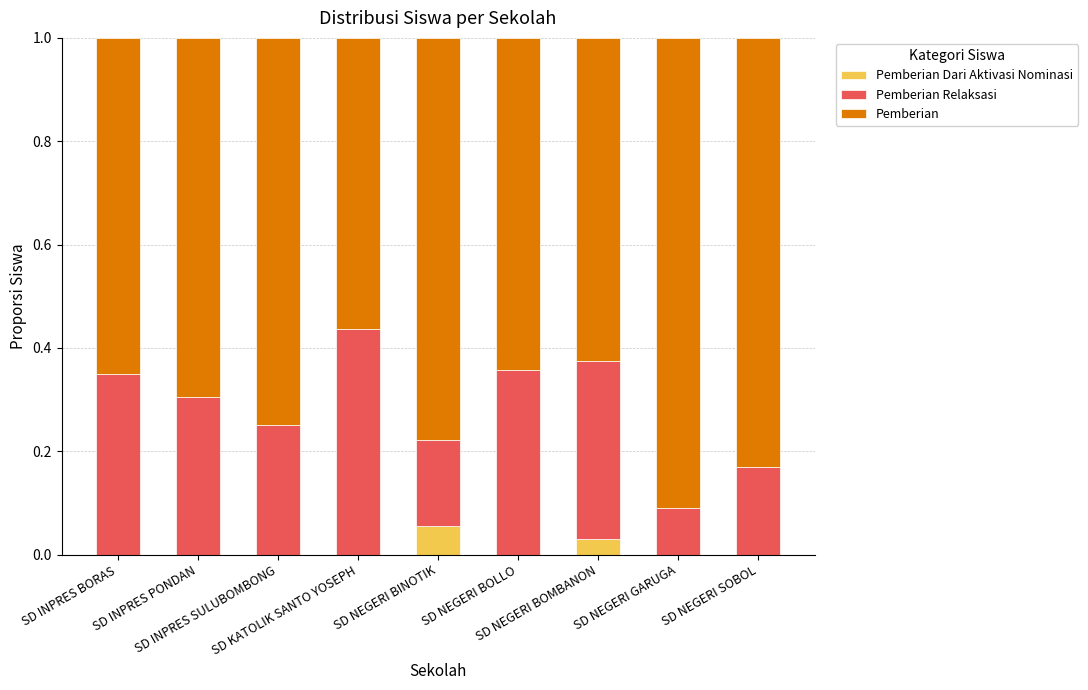

What are all the series names shown in the legend?

Pemberian Dari Aktivasi Nominasi, Pemberian Relaksasi, Pemberian